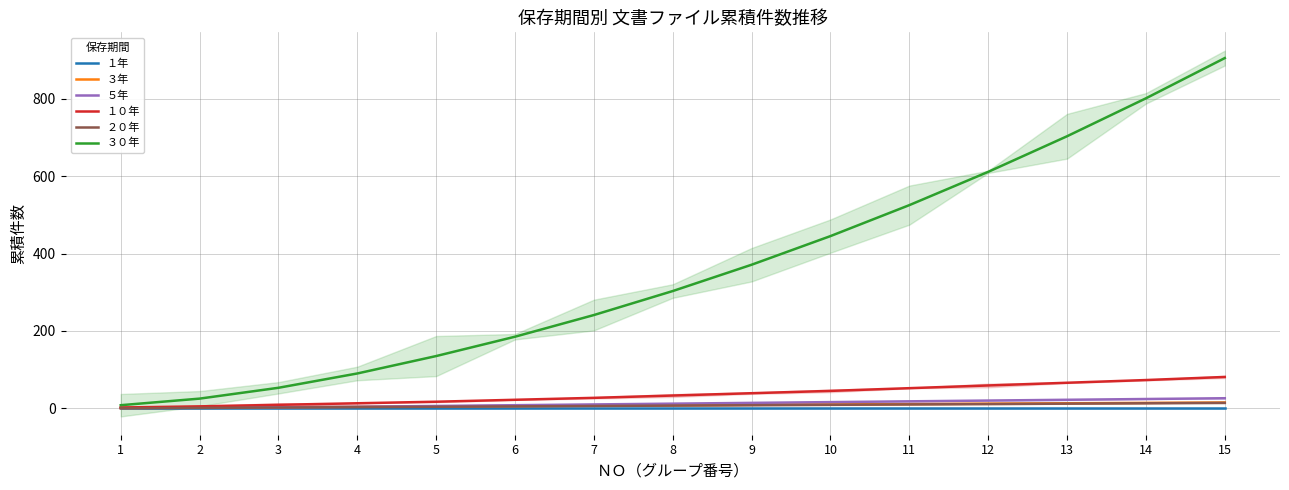

Which category has the lowest value in the １年 series?

1